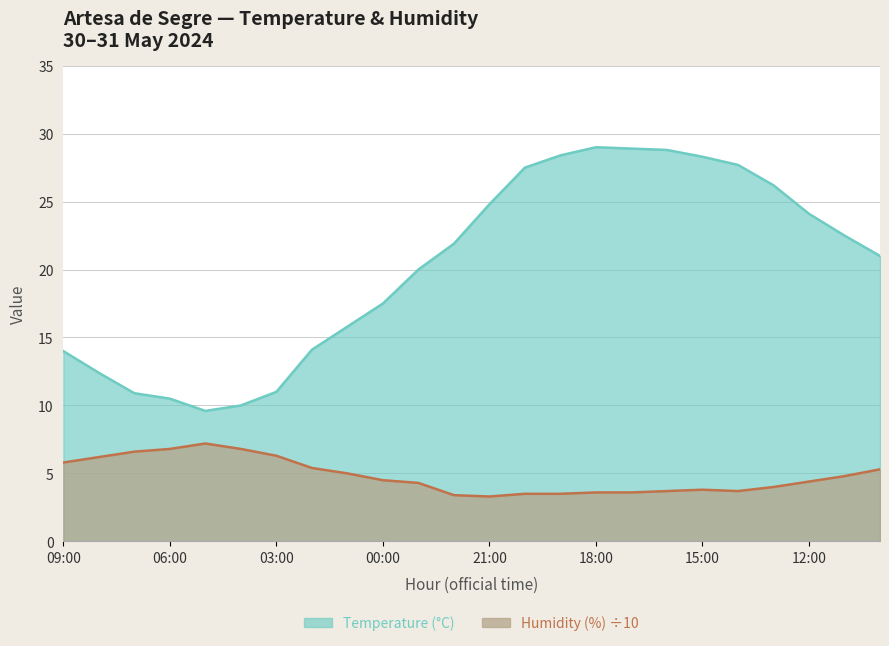

What is the lowest value of the Temperature (°C) series?

9.6